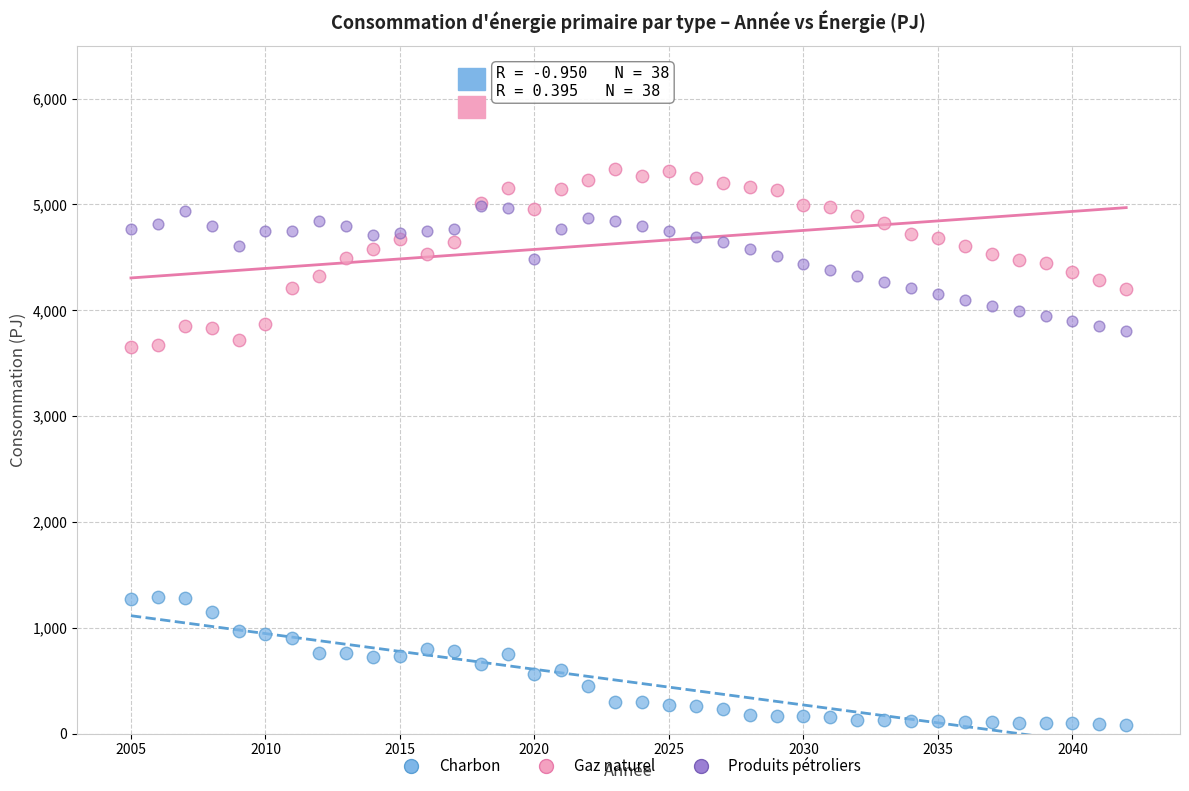

What are all the series names shown in the legend?

Charbon, Gaz naturel, Produits pétroliers